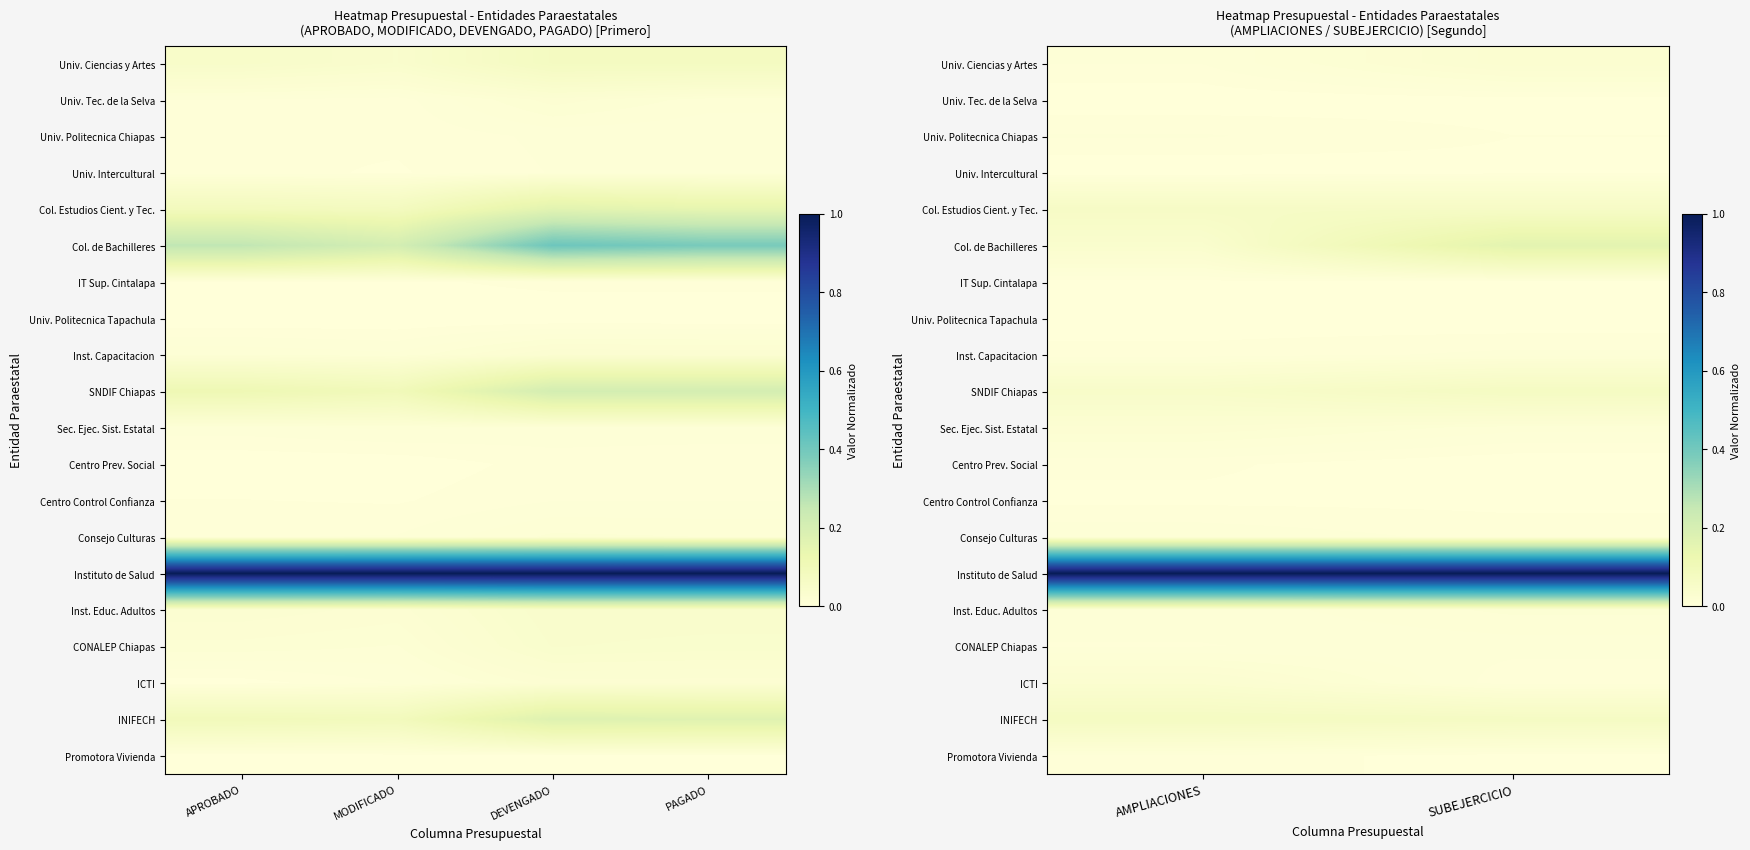

At which category is the sum across all series the highest?

SUBEJERCICIO